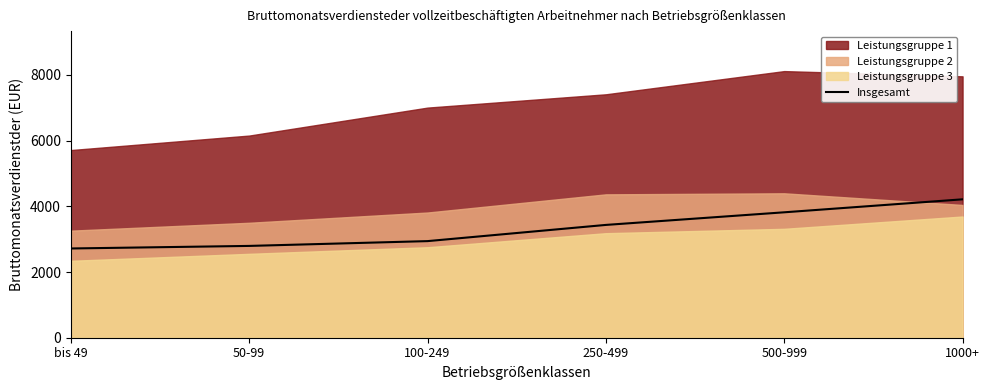

At which label does Insgesamt reach its peak?

1000+